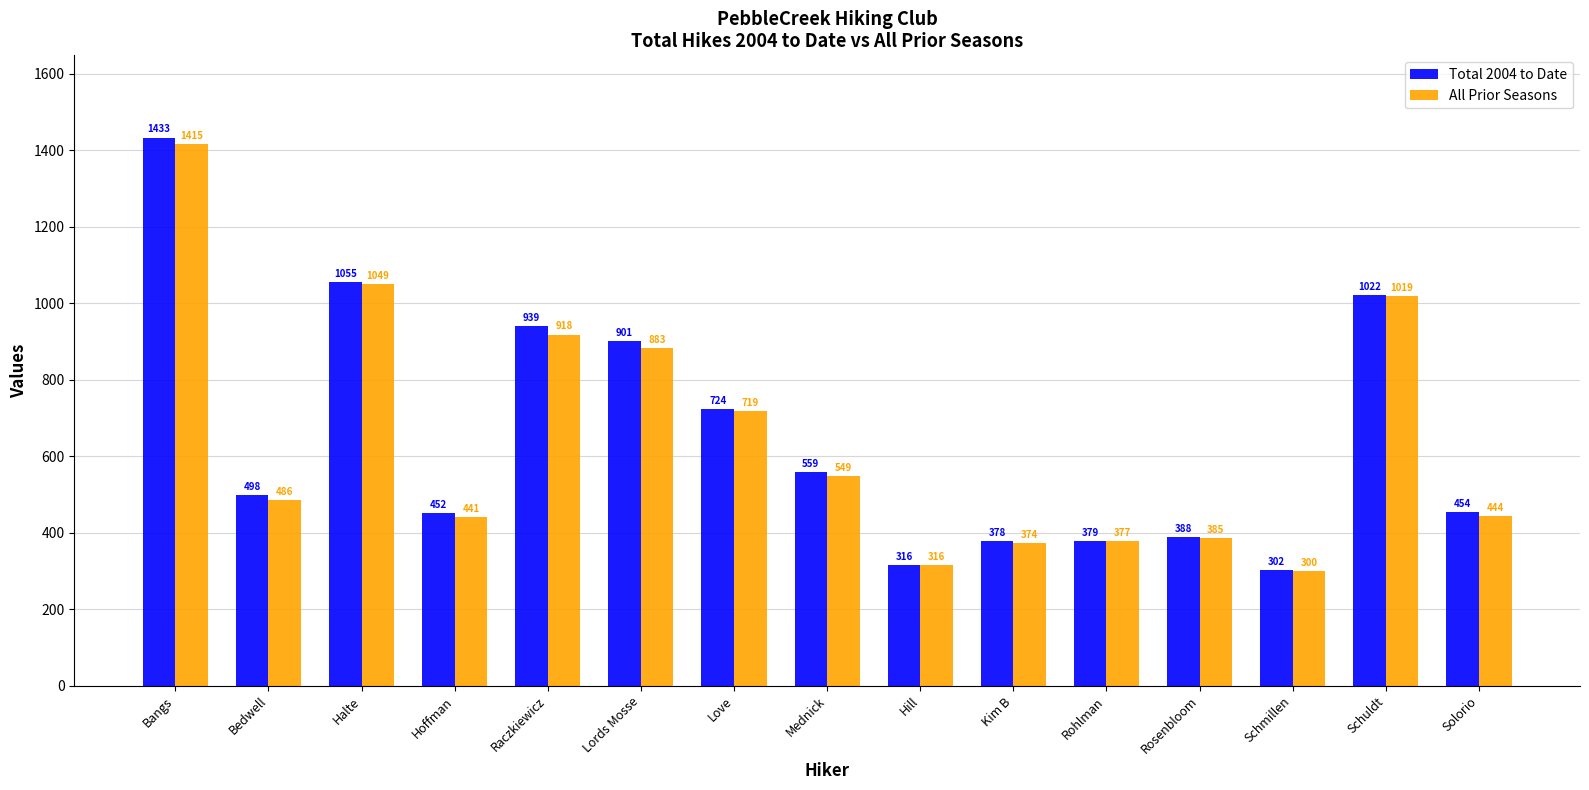

Is it true that All Prior Seasons equals 693 at Solorio?

False